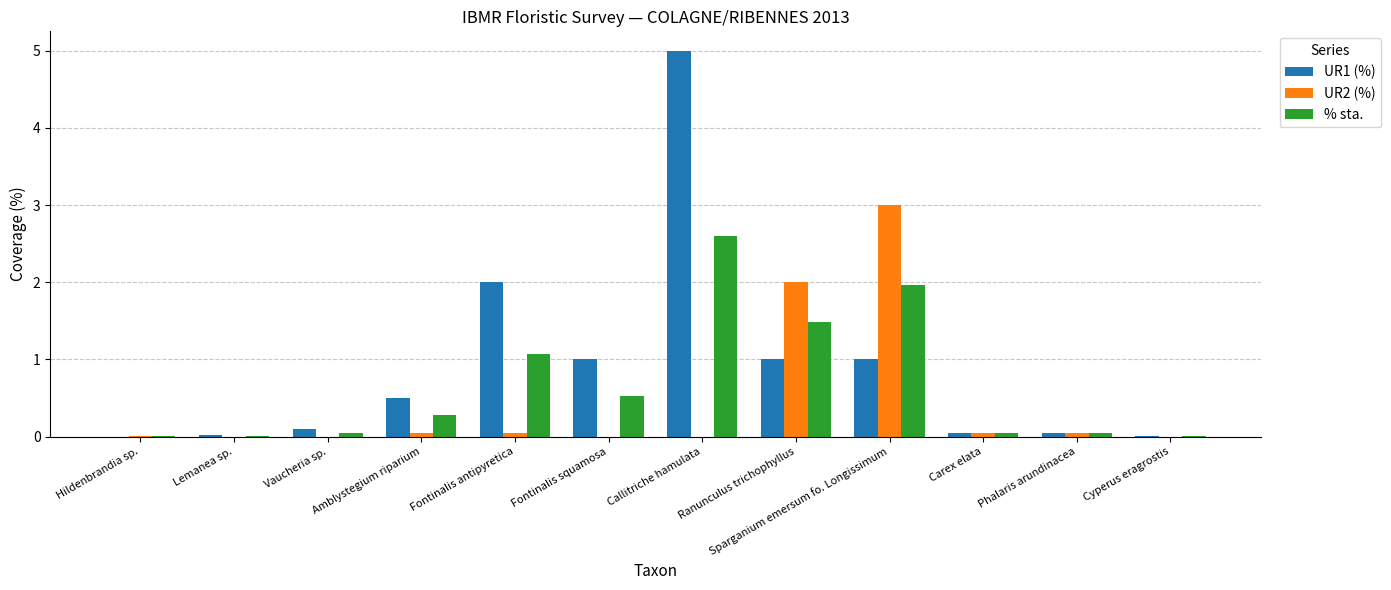

What is the sum of the % sta. values at Fontinalis squamosa and Carex elata?

0.6